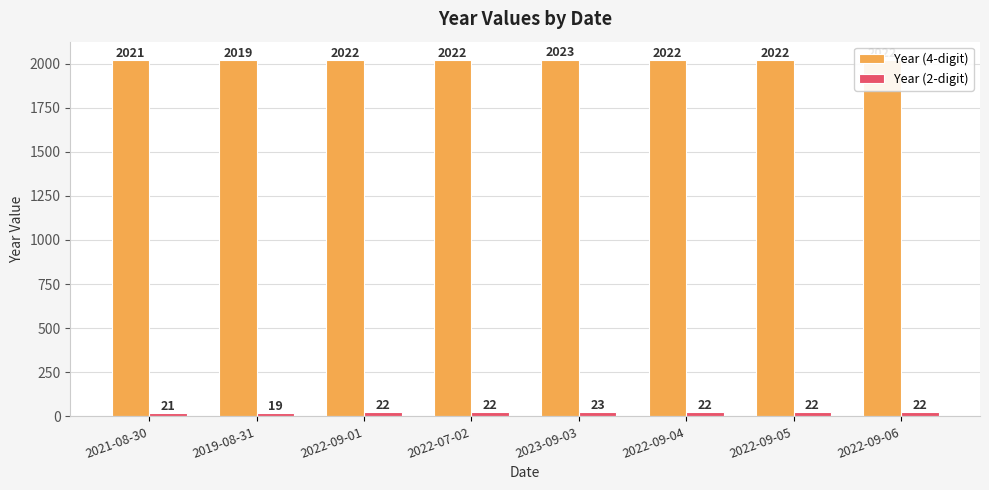

What is the difference between the highest and lowest values at 2022-09-01?

2000